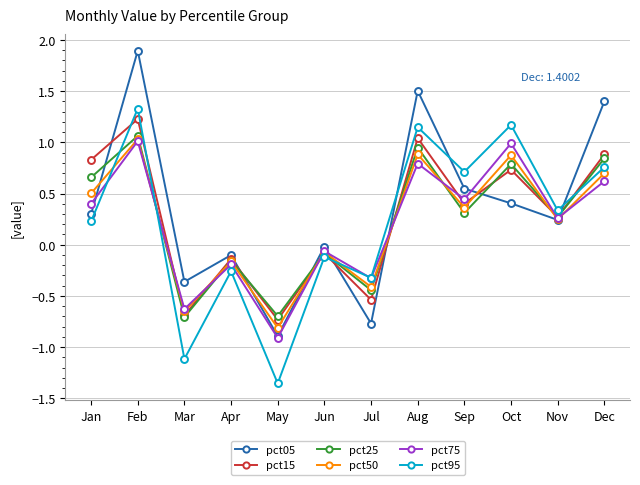

Between Feb and Jul, which series saw the biggest shift?

pct05